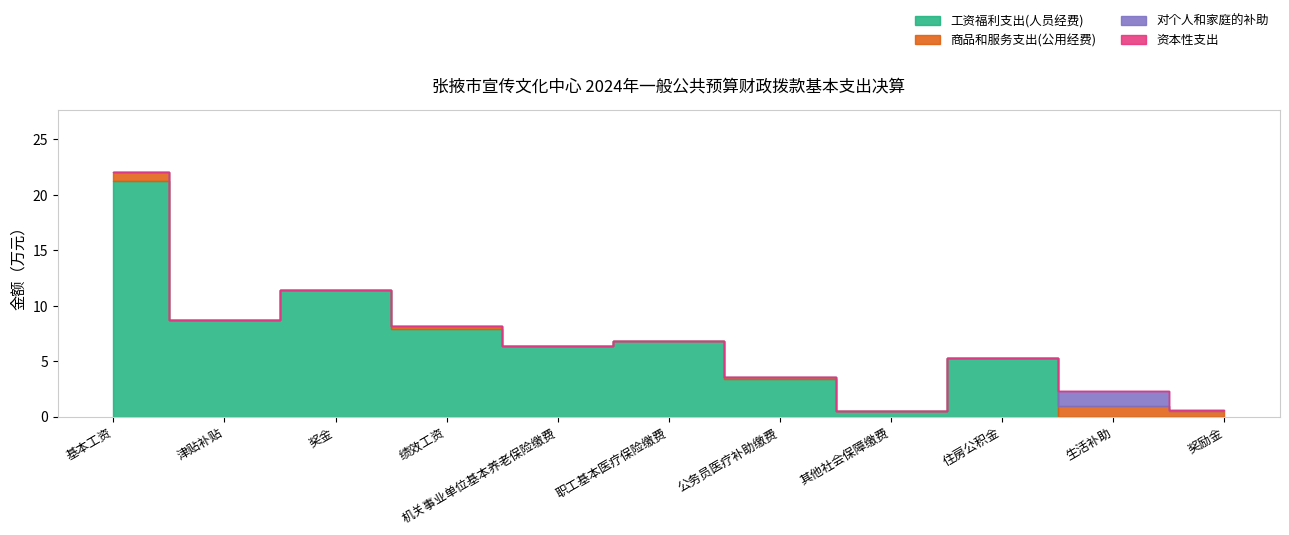

How many values in the 工资福利支出(人员经费) series are below 6?

5